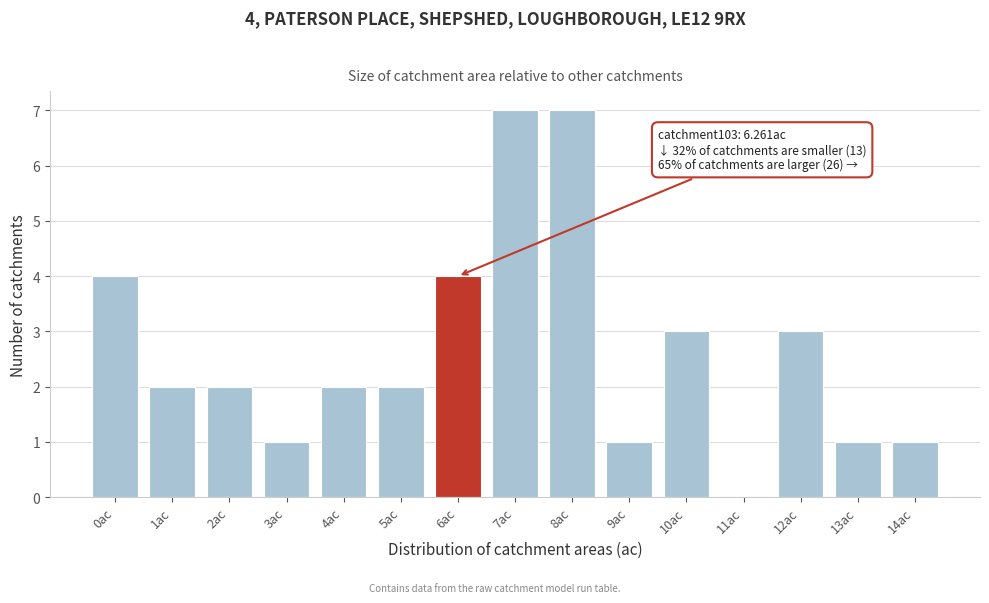

Reading right to left, what are all the values shown in this chart?

14ac=1	13ac=1	12ac=3	11ac=0	10ac=3	9ac=1	8ac=7	7ac=7	6ac=4	5ac=2	4ac=2	3ac=1	2ac=2	1ac=2	0ac=4